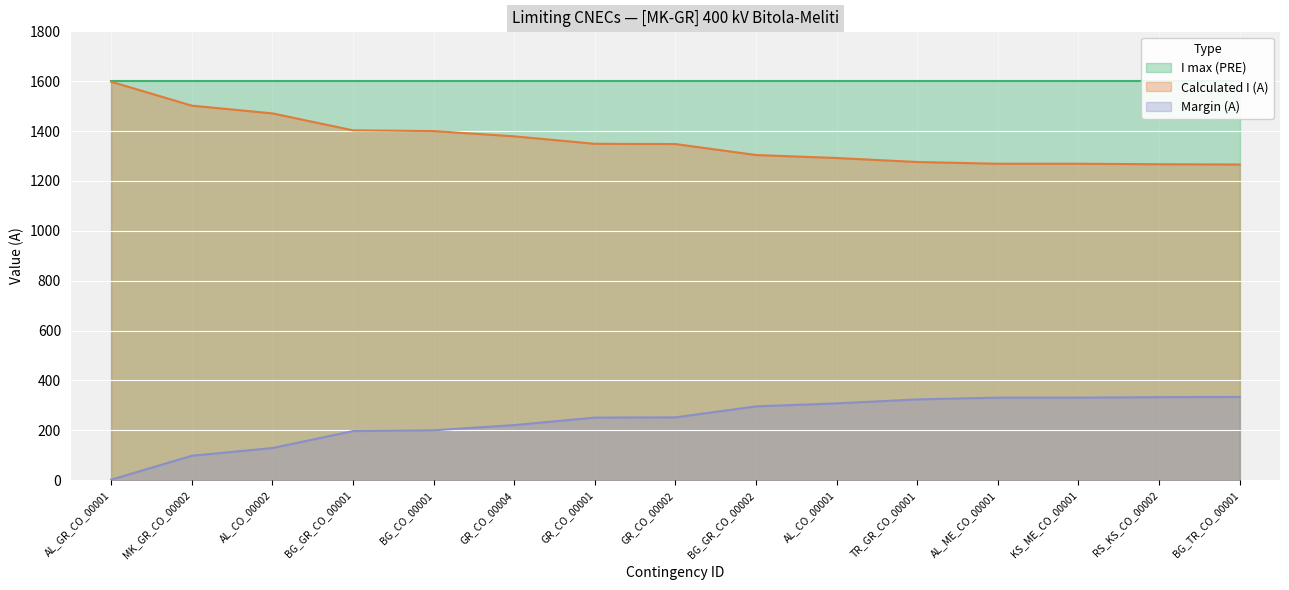

Is the value of Calculated I (A) at RS_KS_CO_00002 greater than the value of Margin (A) at AL_ME_CO_00001?

Yes